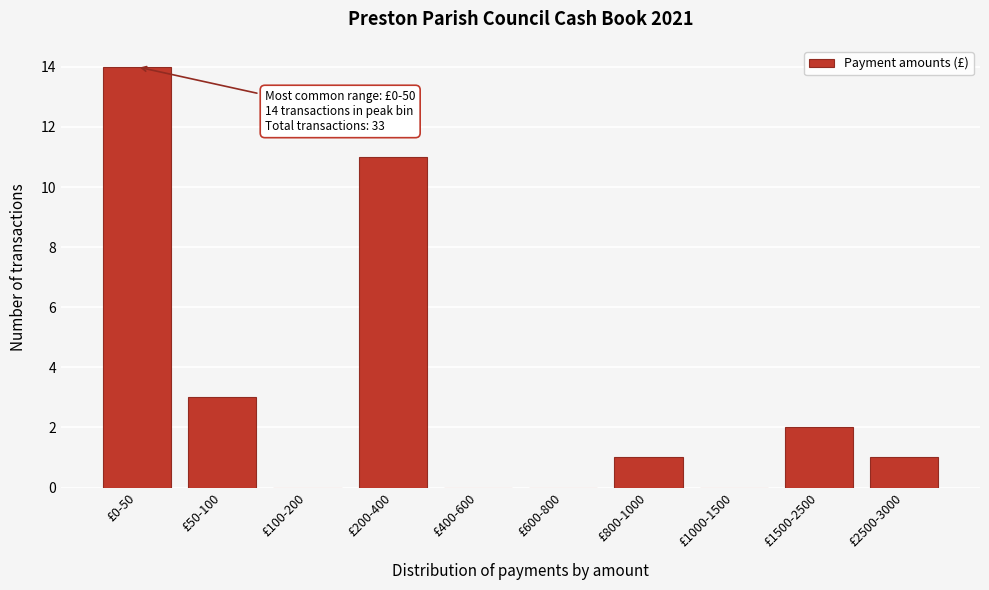

Reading right to left, transcribe all the data shown in this chart.

£2500-3000=1	£1500-2500=2	£1000-1500=0	£800-1000=1	£600-800=0	£400-600=0	£200-400=11	£100-200=0	£50-100=3	£0-50=14